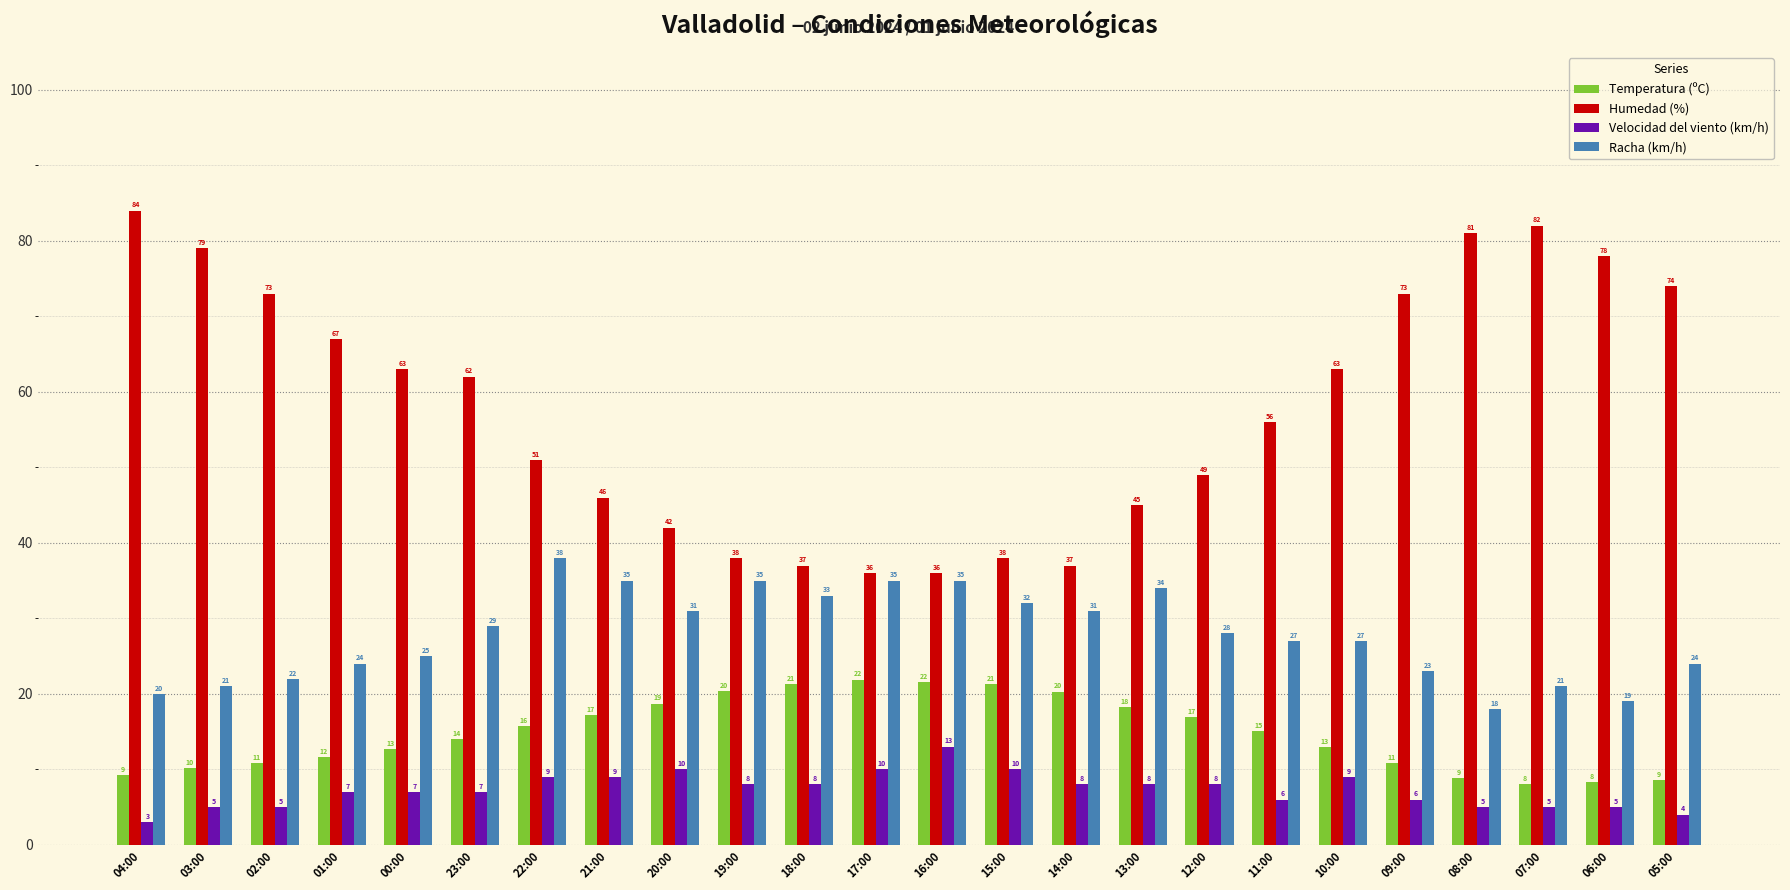

Is the value of Temperatura (ºC) at 23:00 greater than the value of Humedad (%) at 21:00?

No